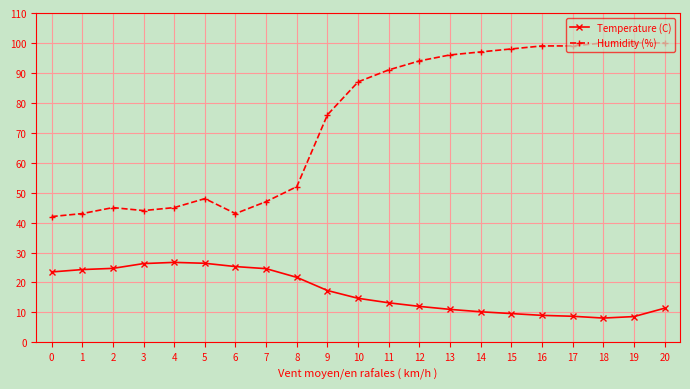

Rank the series by their average value, from highest to lowest.

Humidity (%), Temperature (C)